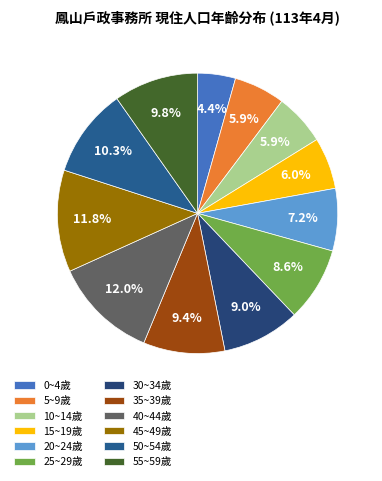

Rank the categories by value from lowest to highest.

0~4歲, 5~9歲, 10~14歲, 15~19歲, 20~24歲, 25~29歲, 30~34歲, 35~39歲, 55~59歲, 50~54歲, 45~49歲, 40~44歲